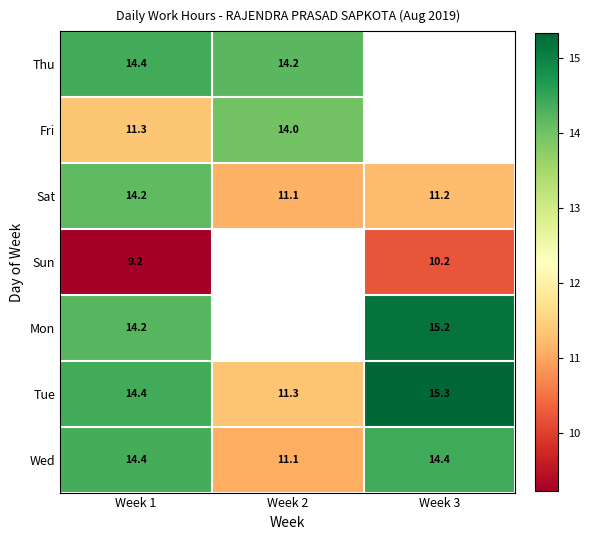

Is the value of Fri at Week 2 greater than the value of Sat at Week 2?

Yes